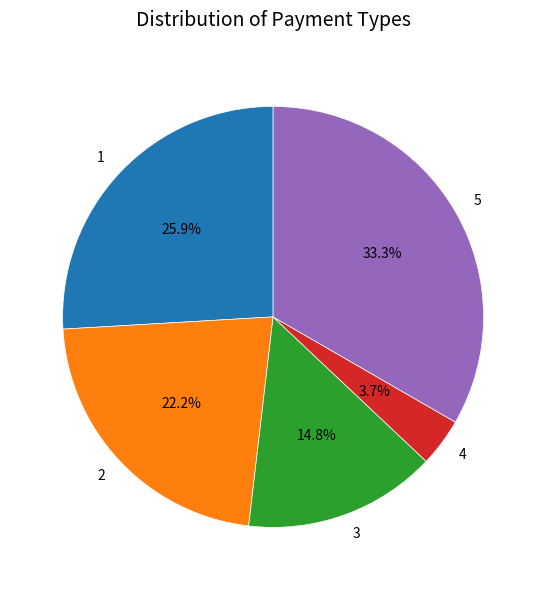

To the nearest percent, what is the combined percentage of 3 and 4?

19%